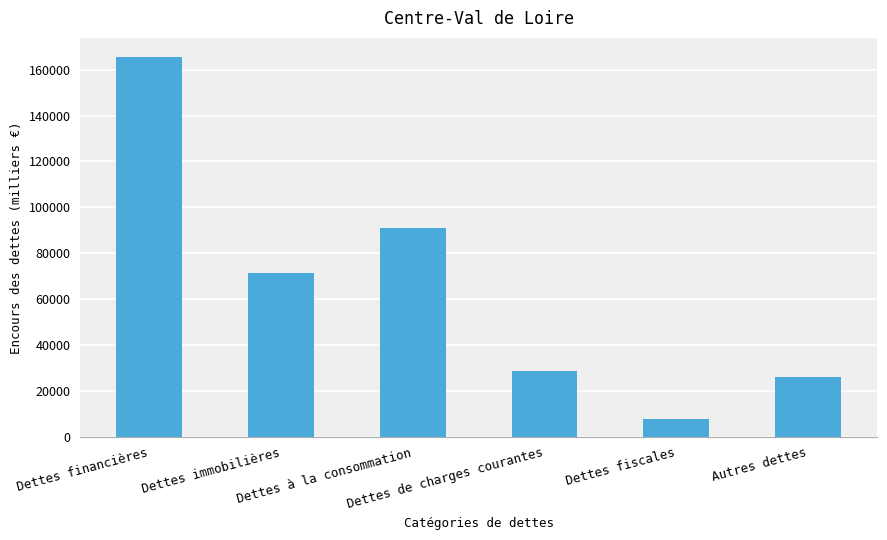

Rank the categories by value from lowest to highest.

Dettes fiscales, Autres dettes, Dettes de charges courantes, Dettes immobilières, Dettes à la consommation, Dettes financières